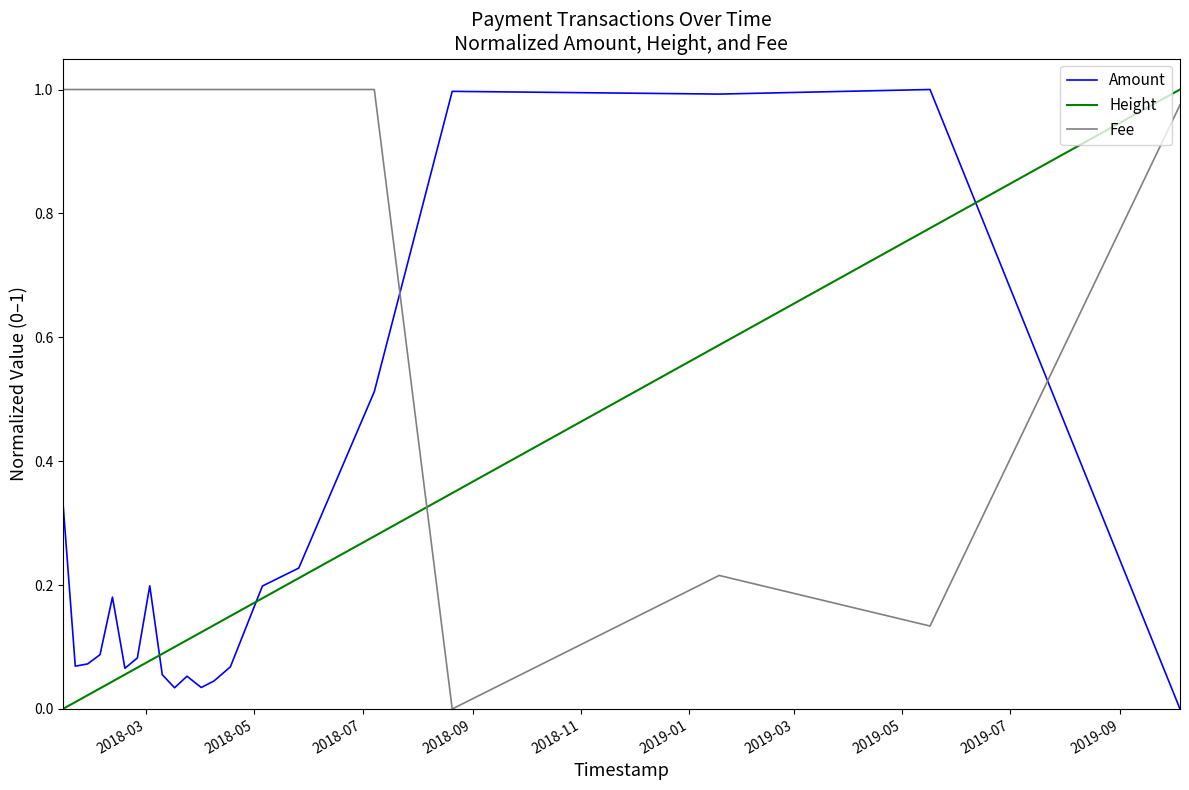

Which series ends up on top after the final intersection of Height and Fee?

Height